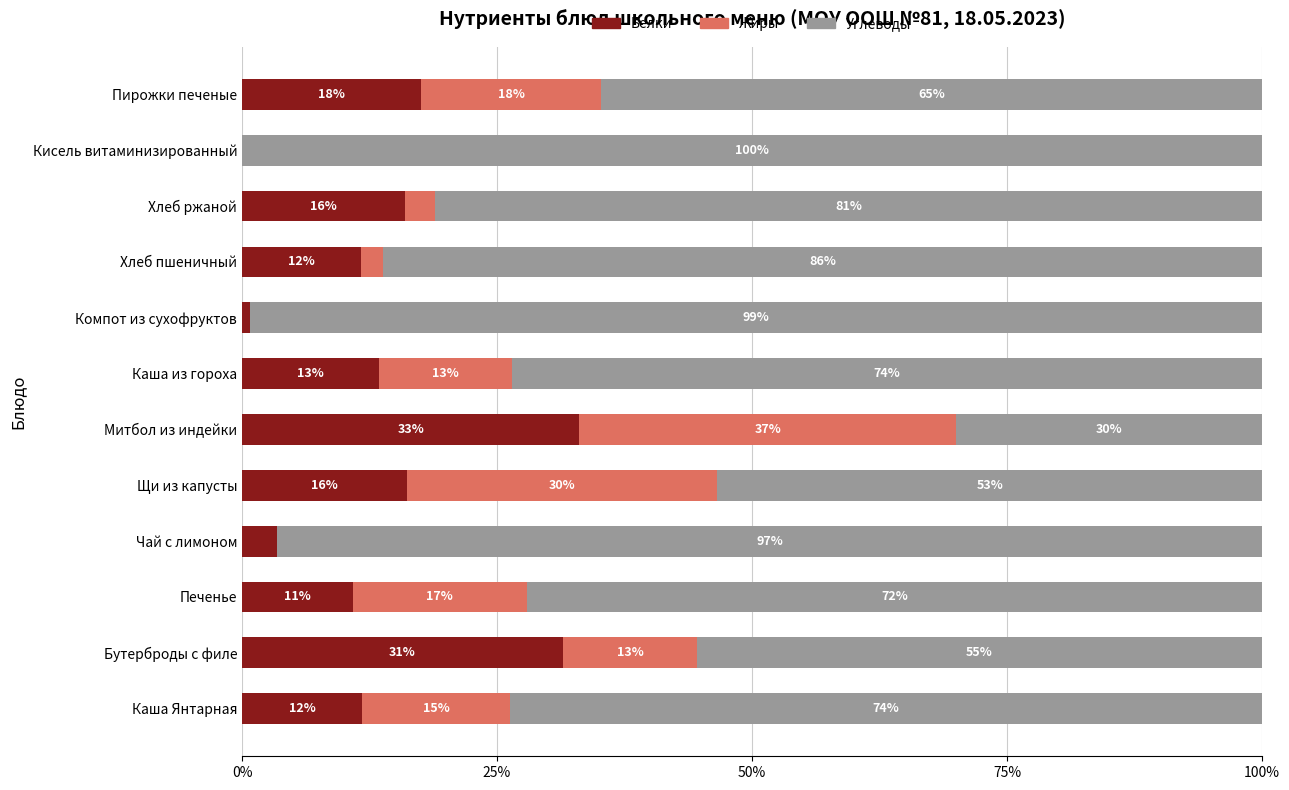

What is the maximum value for Белки?

33.1